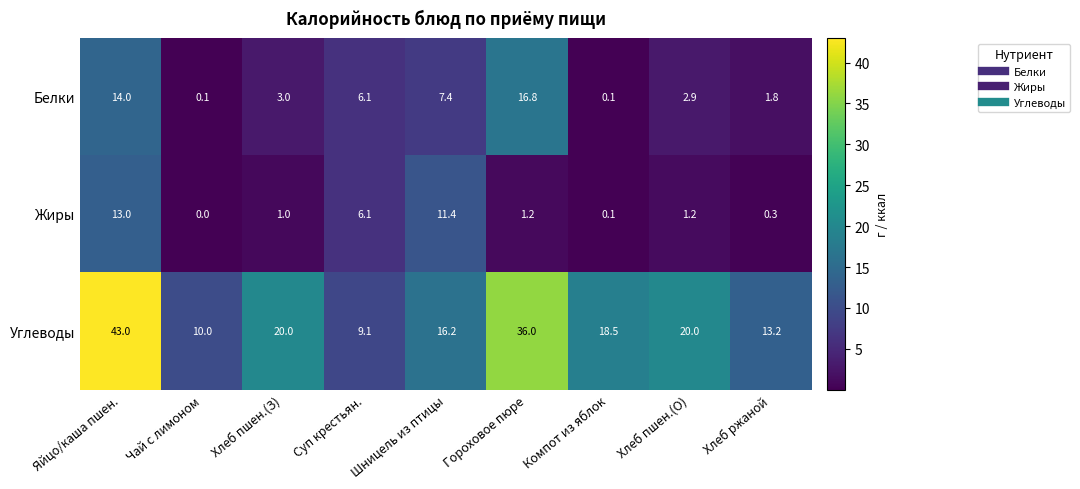

At which category does the chart reach its peak across all series?

Яйцо/каша пшен.